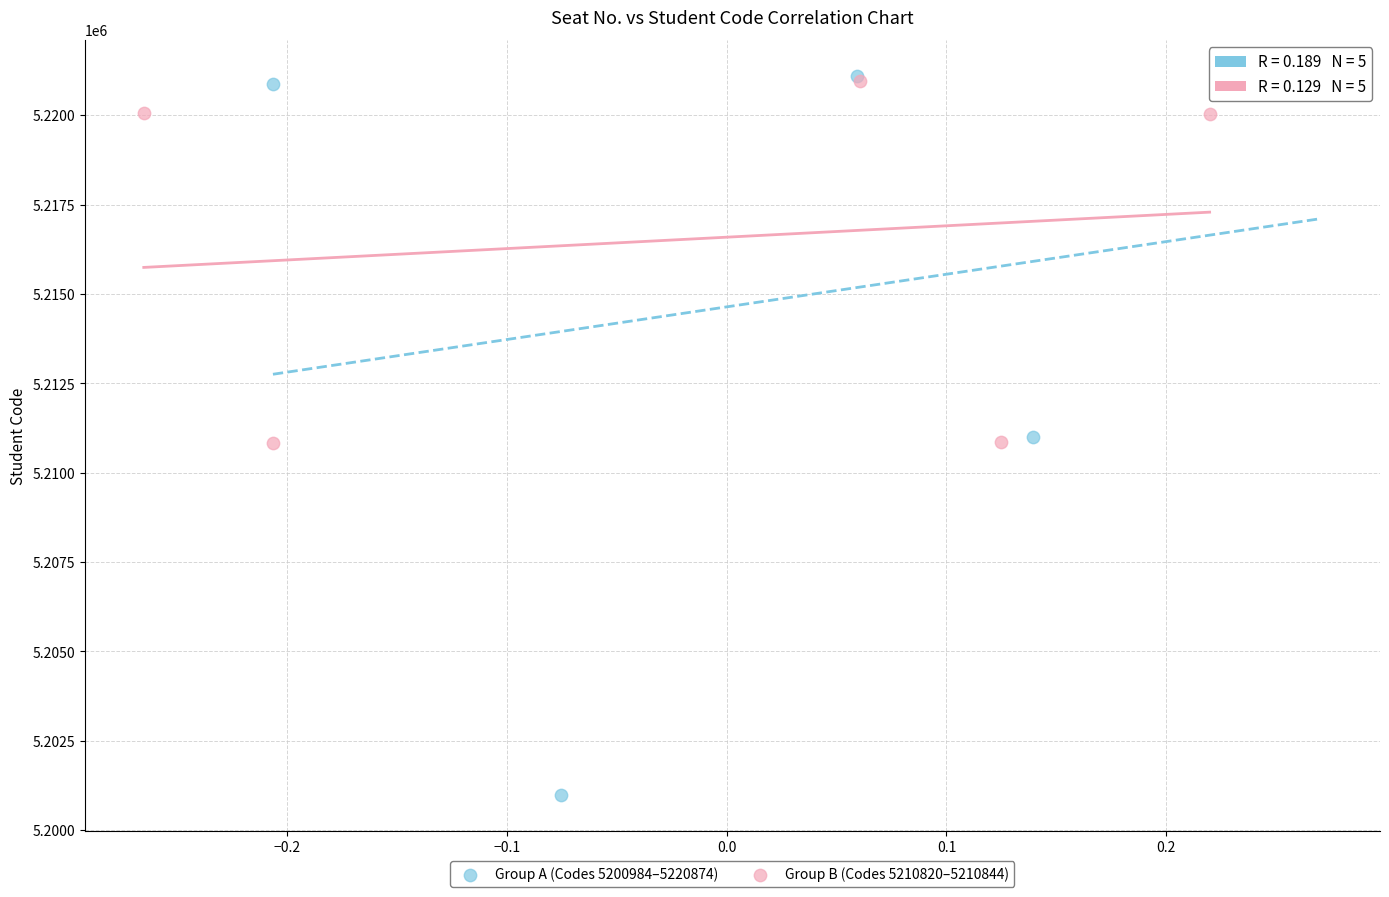

Which series reaches the minimum Y coordinate?

Group A (Codes 5200984–5220874)